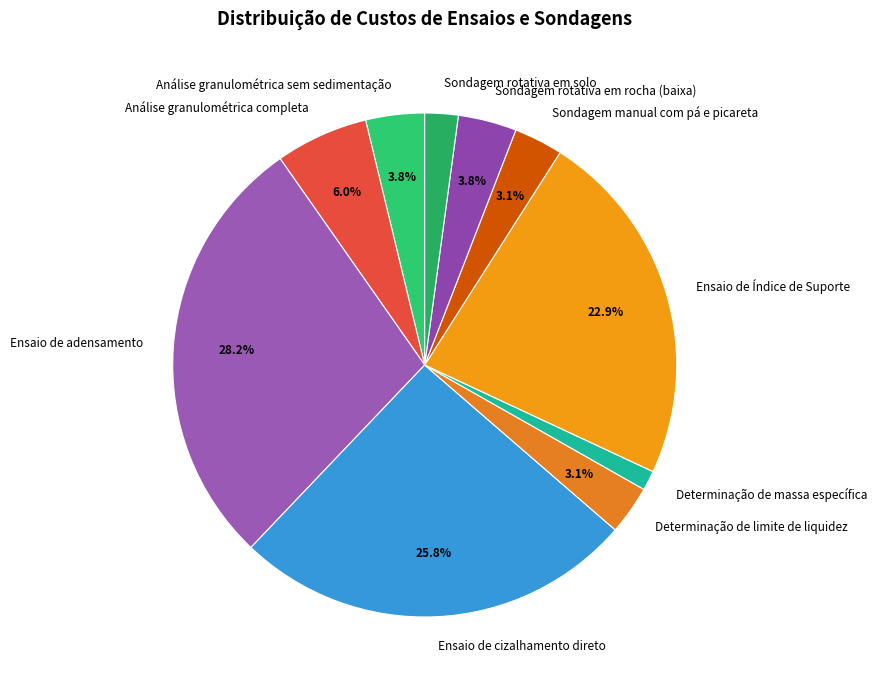

To the nearest percent, what is the difference between the Sondagem rotativa em rocha (baixa) and Análise granulométrica completa slice percentages?

2%